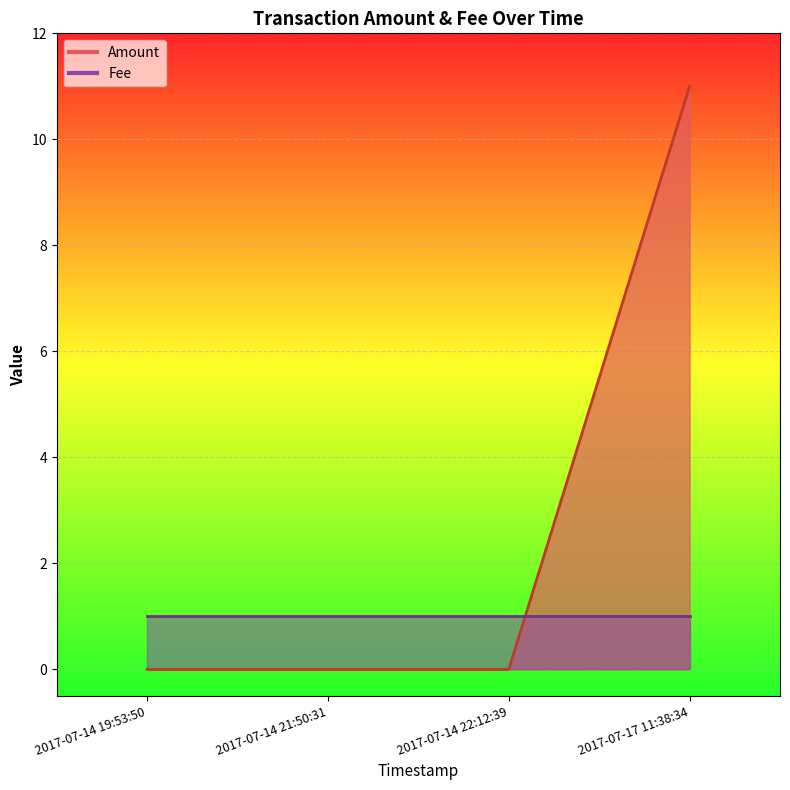

What is the difference between the values at 2017-07-14 21:50:31 and 2017-07-17 11:38:34?

11